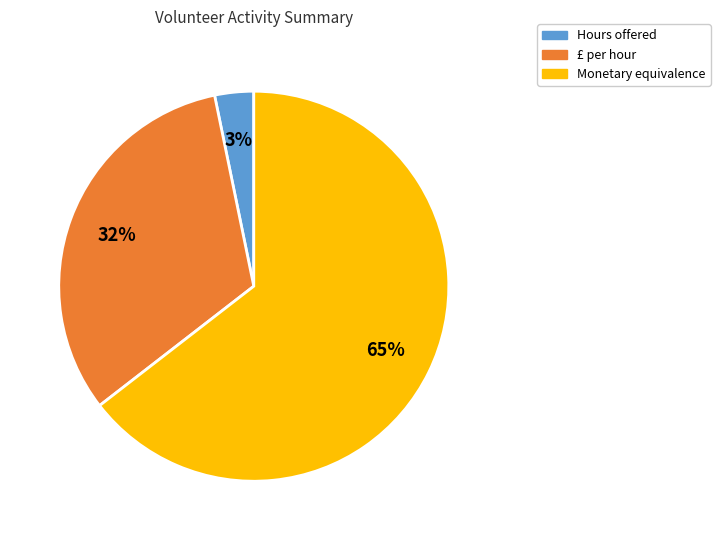

To the nearest percent, what portion does Hours offered represent?

3%